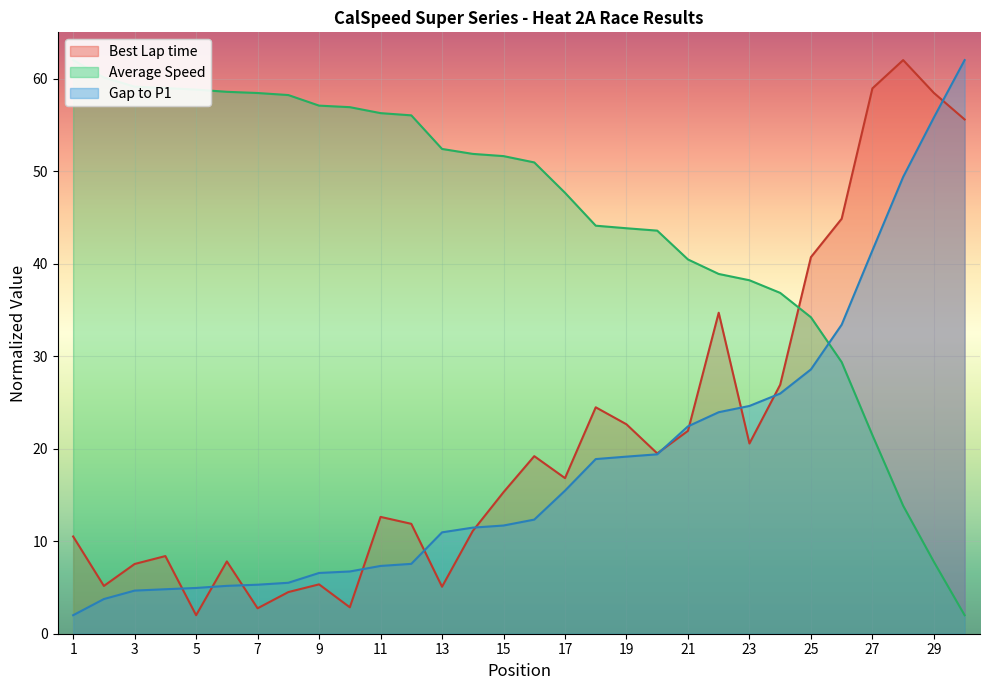

At which category is the sum across all series the highest?

28